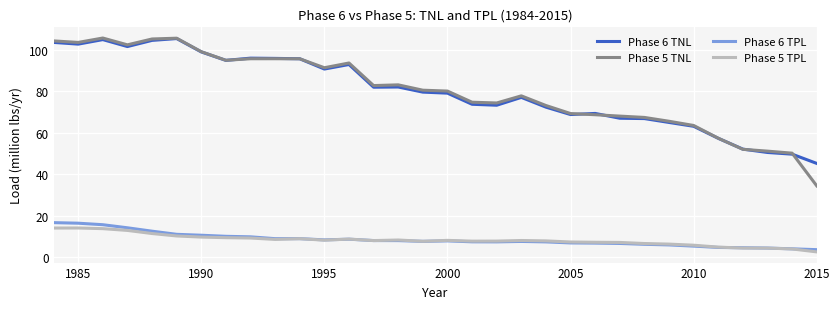

Which series has the widest spread of values?

Phase 5 TNL